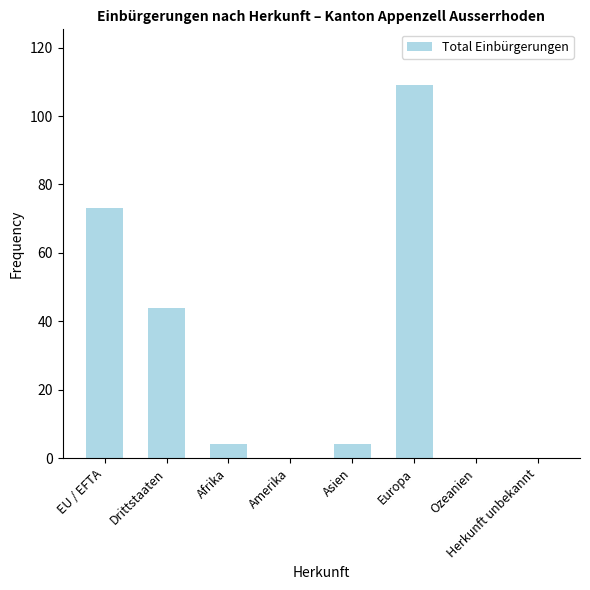

At which label is the value closest to 54?

Drittstaaten